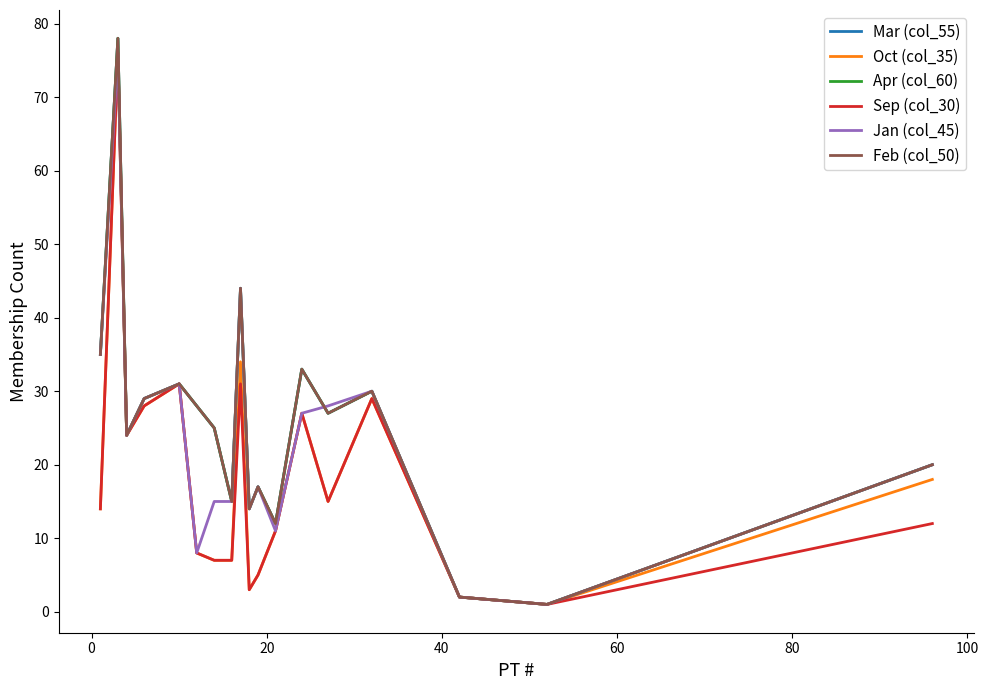

Reading left to right, list all the values displayed in this chart.

Mar (col_55): 35	78	24	29	31	28	25	15	44	14	17	12	33	27	30	2	1	20
Oct (col_35): 14	76	24	28	31	8	7	7	34	3	5	11	27	15	29	2	1	18
Apr (col_60): 35	78	24	29	31	28	25	15	44	14	17	12	33	27	30	2	1	20
Sep (col_30): 14	76	24	28	31	8	7	7	31	3	5	11	27	15	29	2	1	12
Jan (col_45): 35	76	24	29	31	8	15	15	44	14	17	11	27	28	30	2	1	20
Feb (col_50): 35	78	24	29	31	28	25	15	44	14	17	12	33	27	30	2	1	20